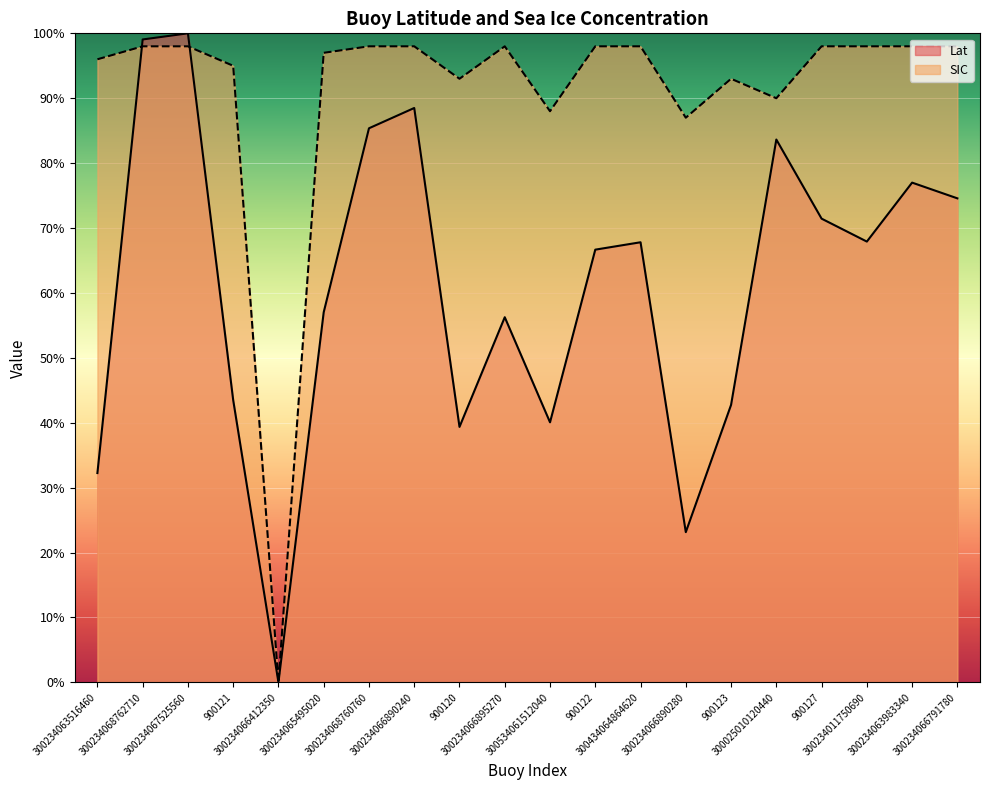

Rank the series by their maximum value, from highest to lowest.

Lat, SIC